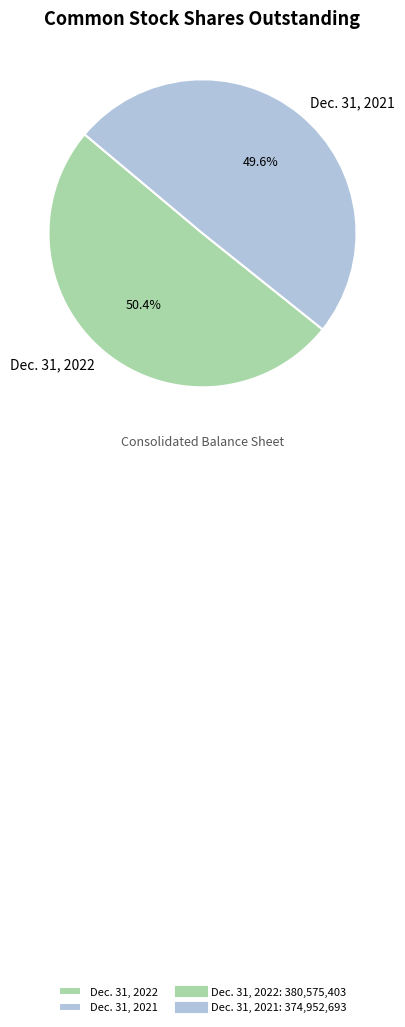

Approximately how many times larger is the value at Dec. 31, 2021 compared to Dec. 31, 2022?

1.0